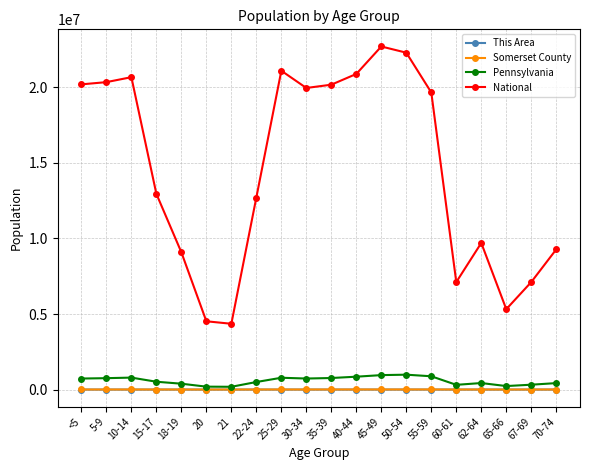

What is the minimum value for Somerset County?

739